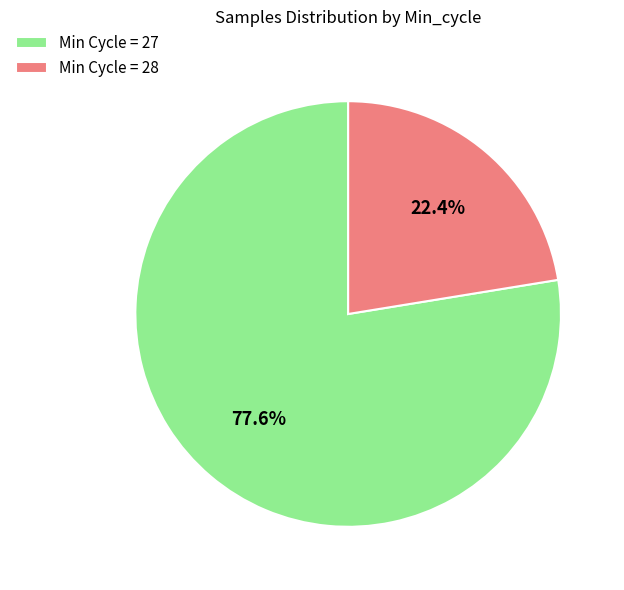

To the nearest percent, what is the average slice percentage?

50%